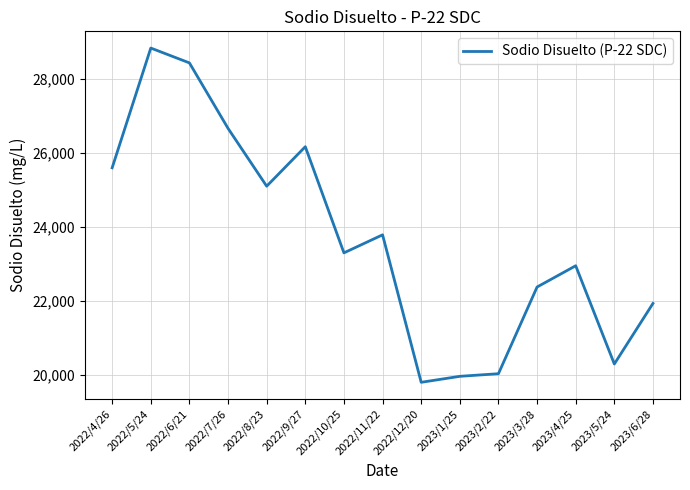

What is the minimum value shown in the chart?

19790.2